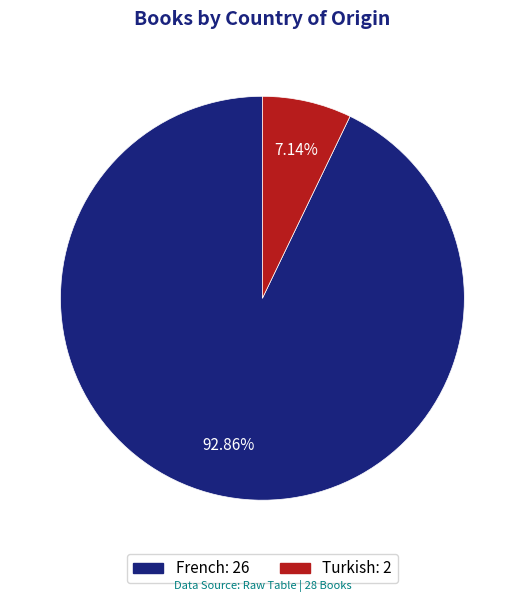

Is it true that Turkish is 7% of the pie?

True